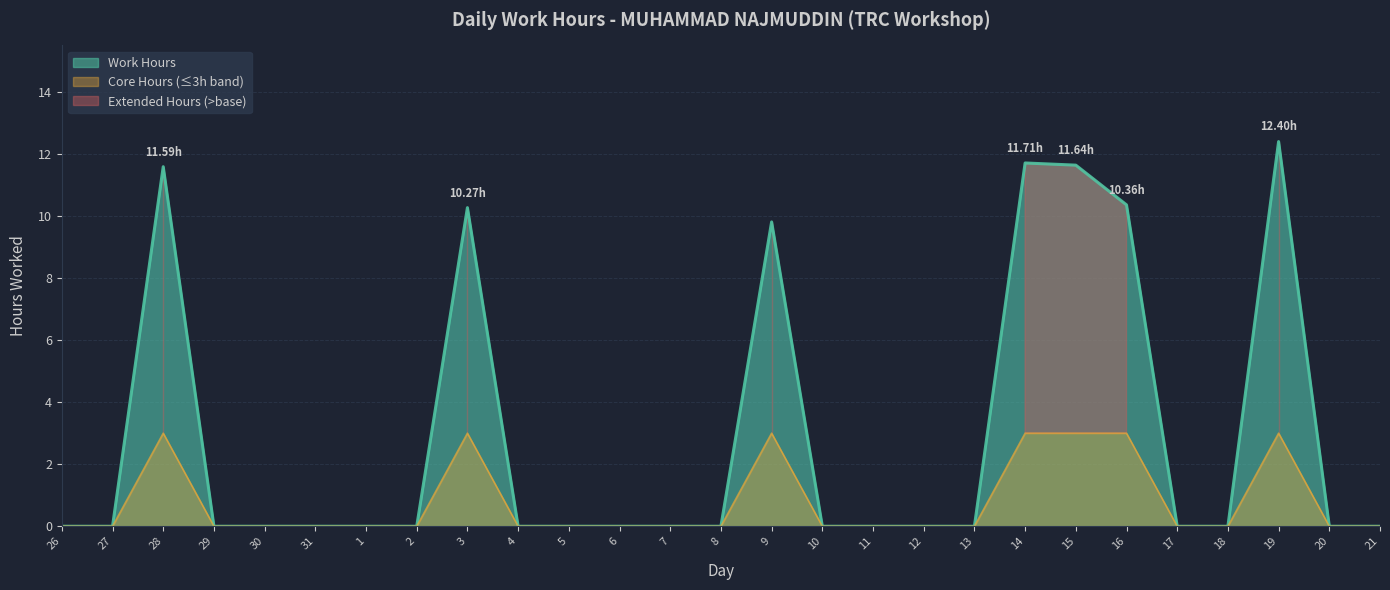

The value at 5 is -6.5. True or false?

False